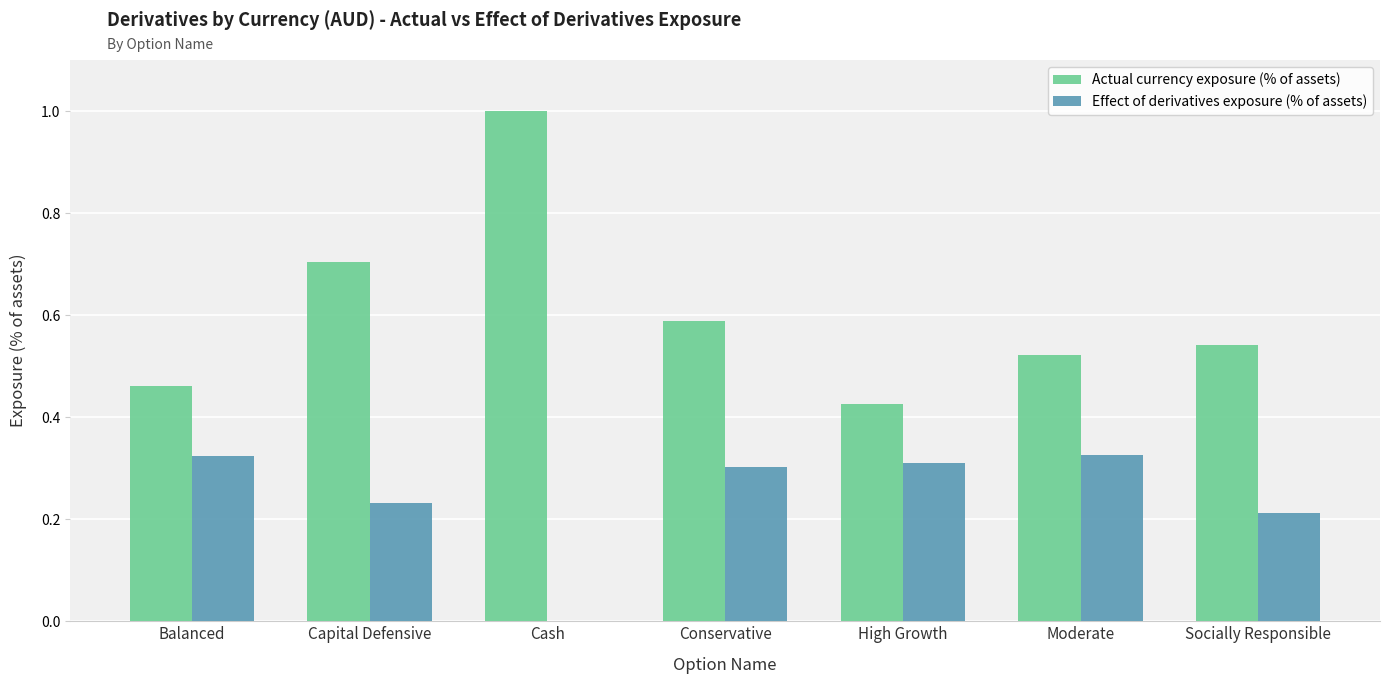

At which category does the chart reach its peak across all series?

Cash